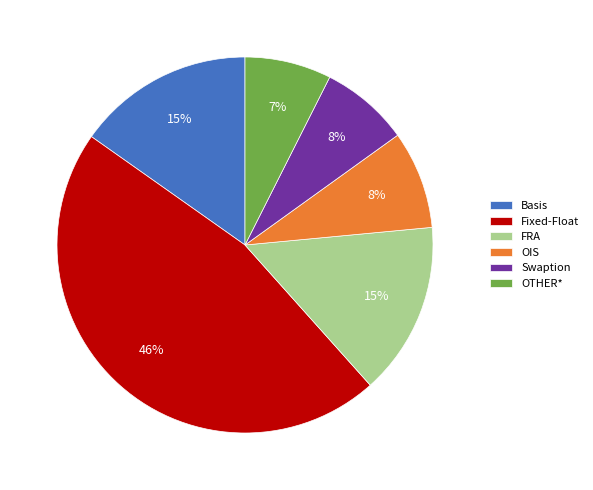

To the nearest percent, what is the difference between the Fixed-Float and OTHER* slice percentages?

39%